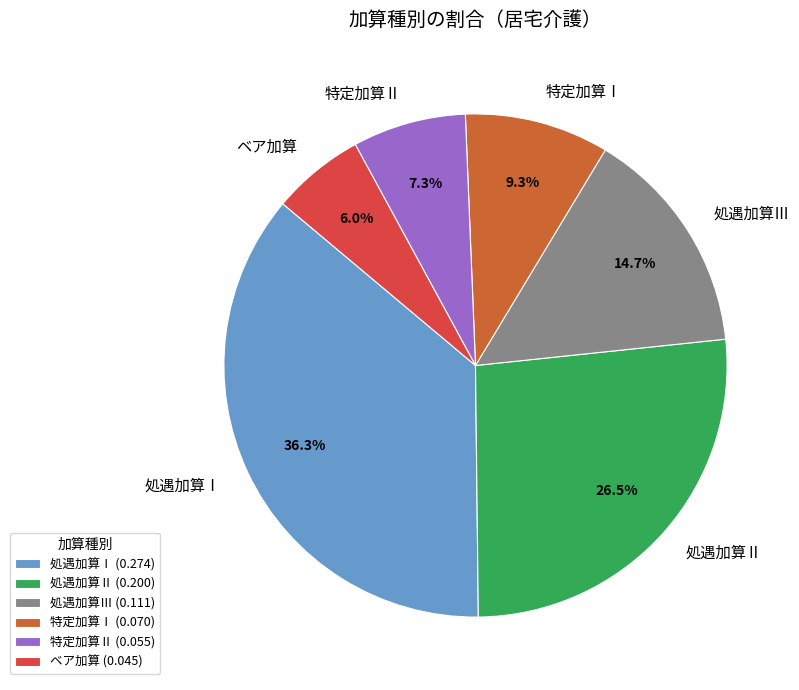

Is ベア加算 the majority of the pie?

No